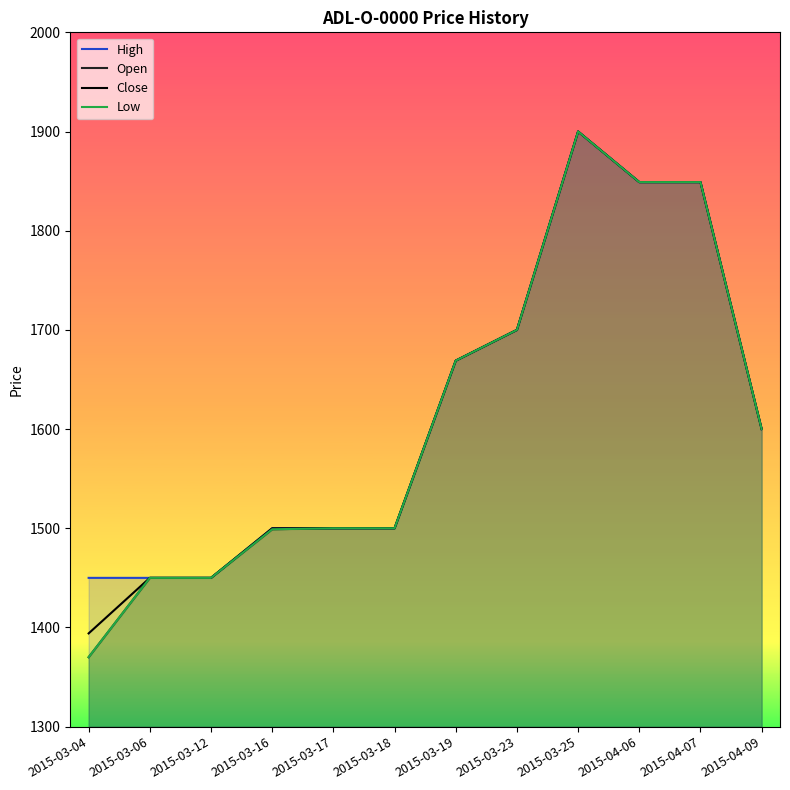

What is the smallest value displayed?

1370